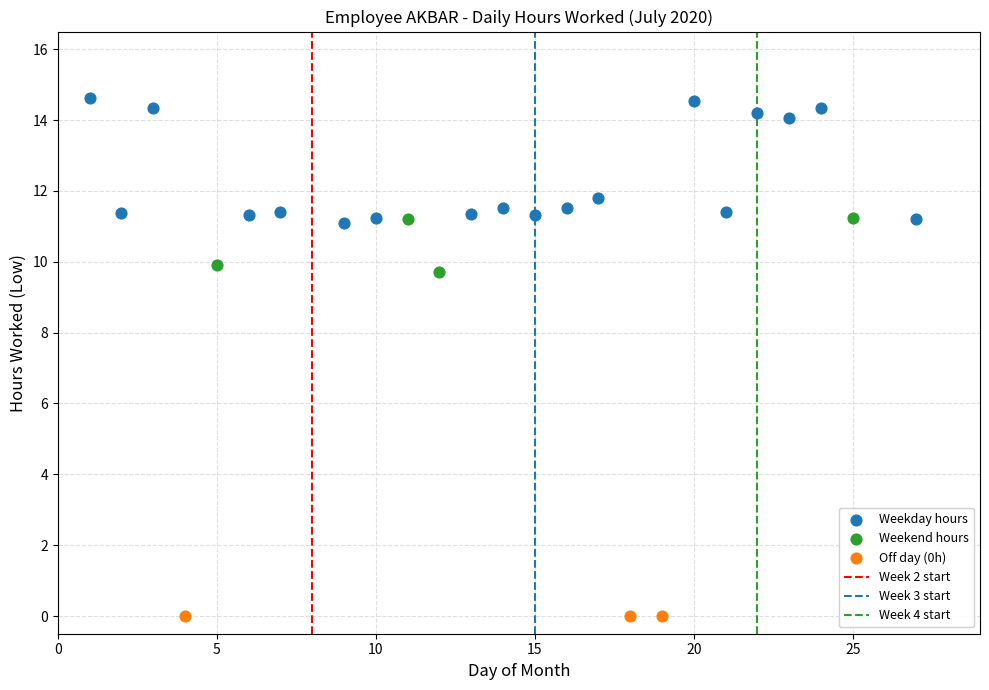

Which series reaches the maximum Y coordinate?

Weekday hours